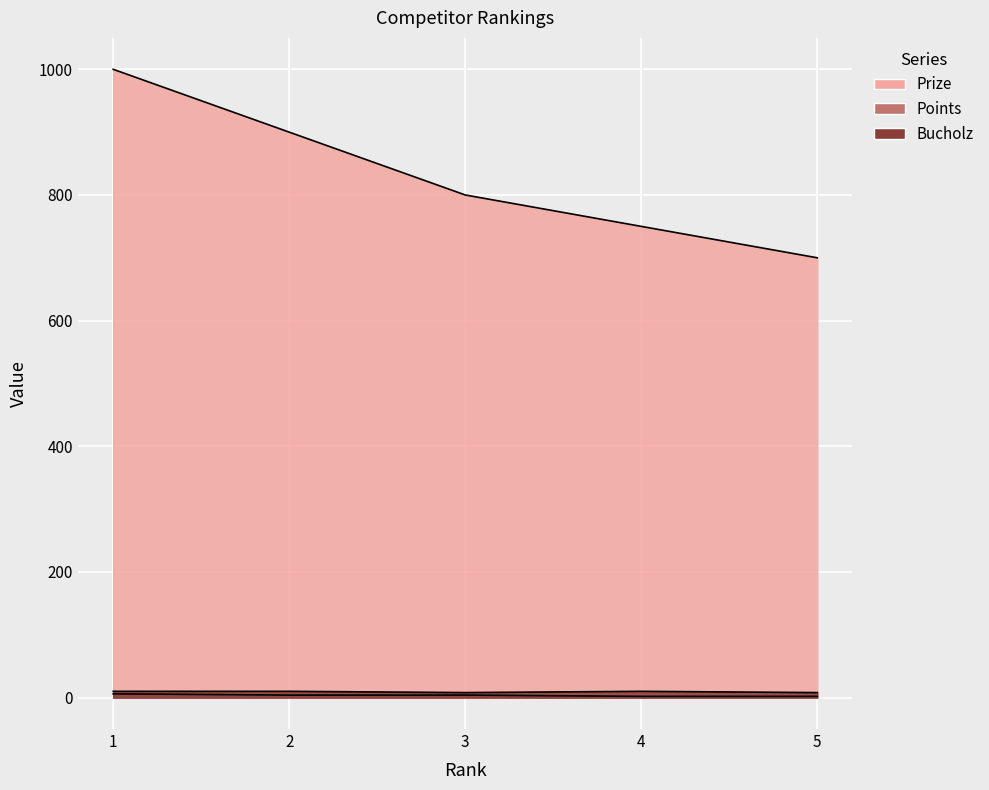

True or false: Prize has more than 1 interior local peaks.

False